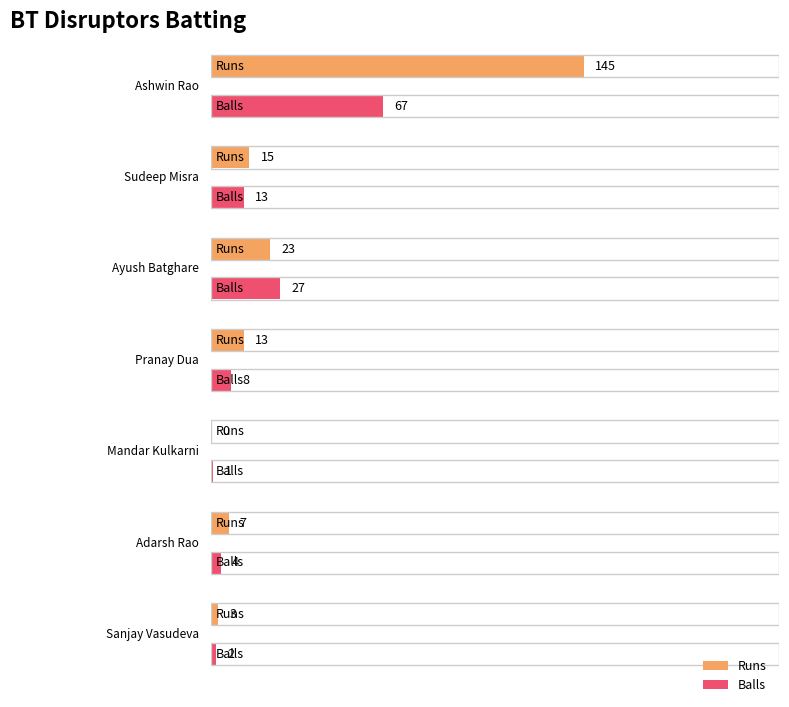

What is the sum of all Runs values?

206